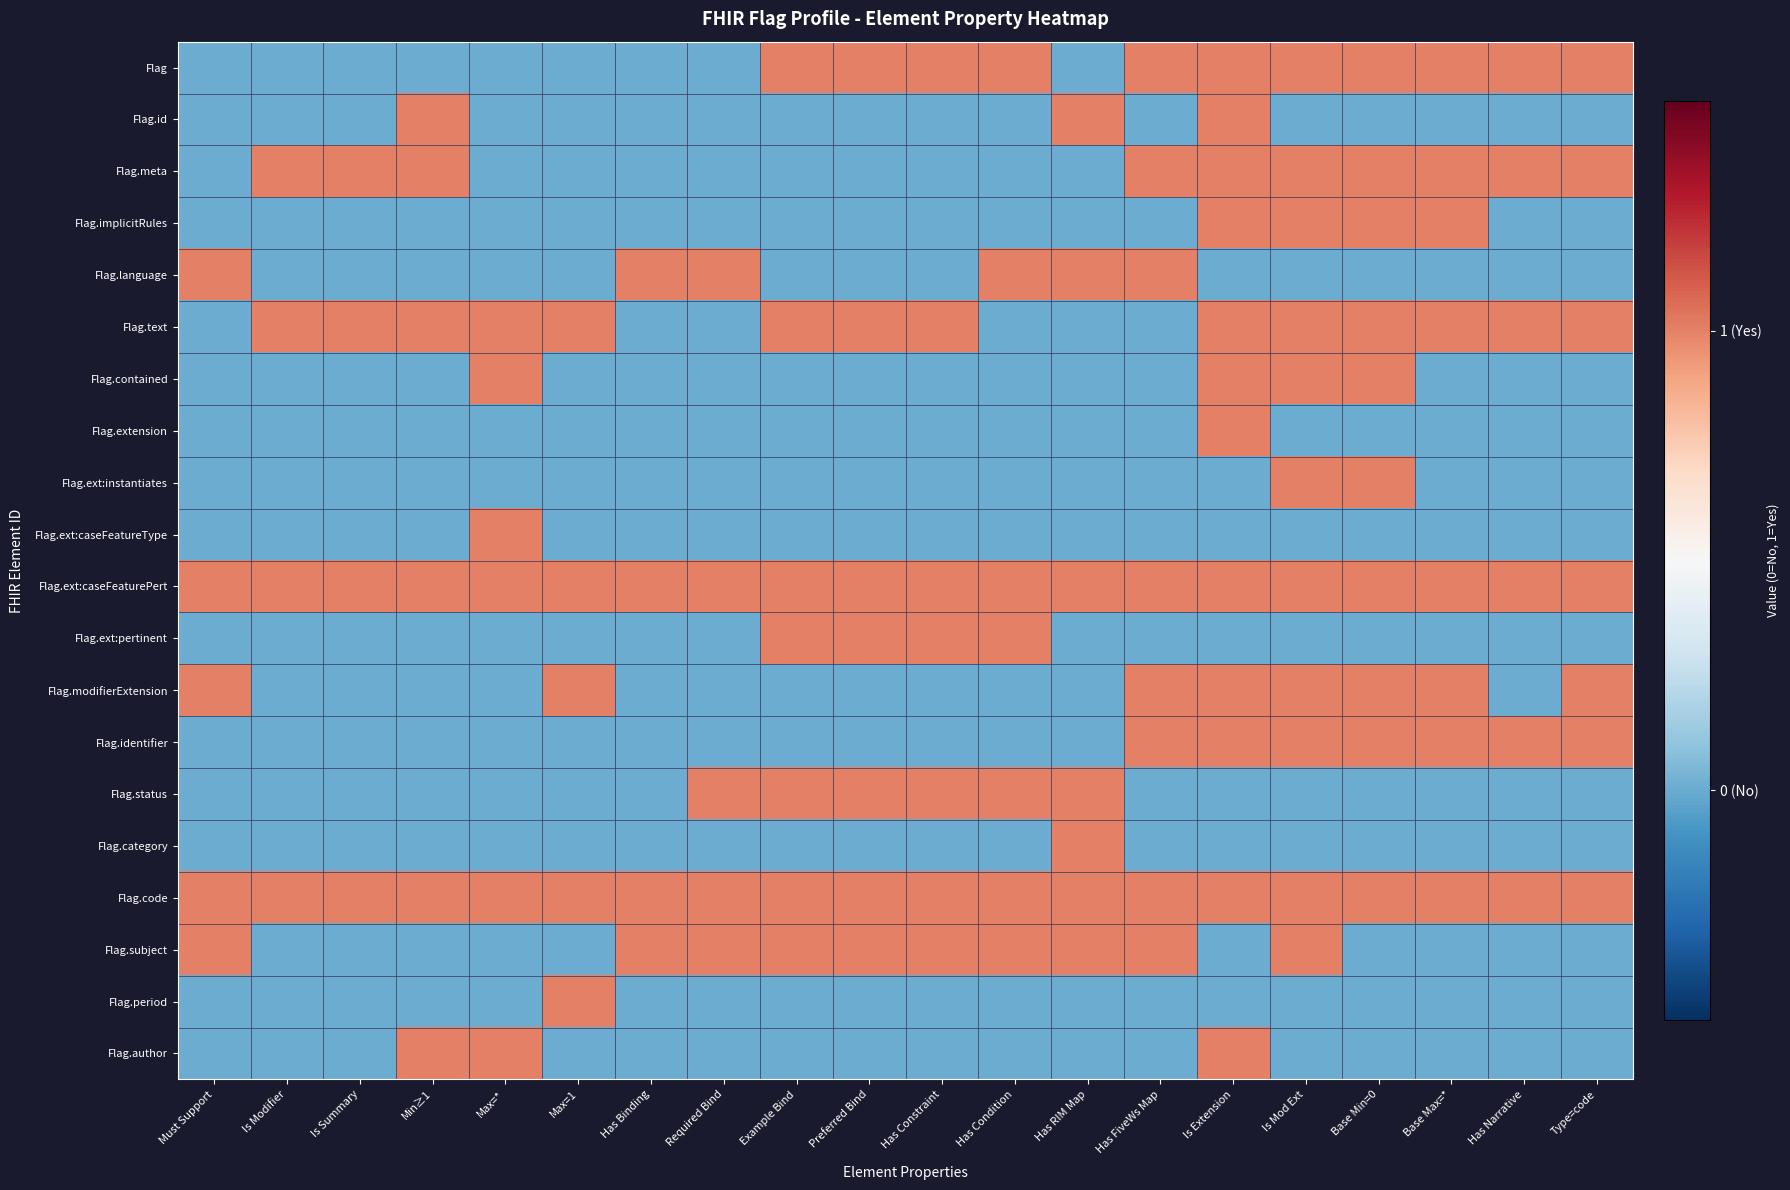

Rank the series by their maximum value, from highest to lowest.

Flag, Flag.id, Flag.meta, Flag.implicitRules, Flag.language, Flag.text, Flag.contained, Flag.extension, Flag.ext:instantiates, Flag.ext:caseFeatureType, Flag.ext:caseFeaturePert, Flag.ext:pertinent, Flag.modifierExtension, Flag.identifier, Flag.status, Flag.category, Flag.code, Flag.subject, Flag.period, Flag.author